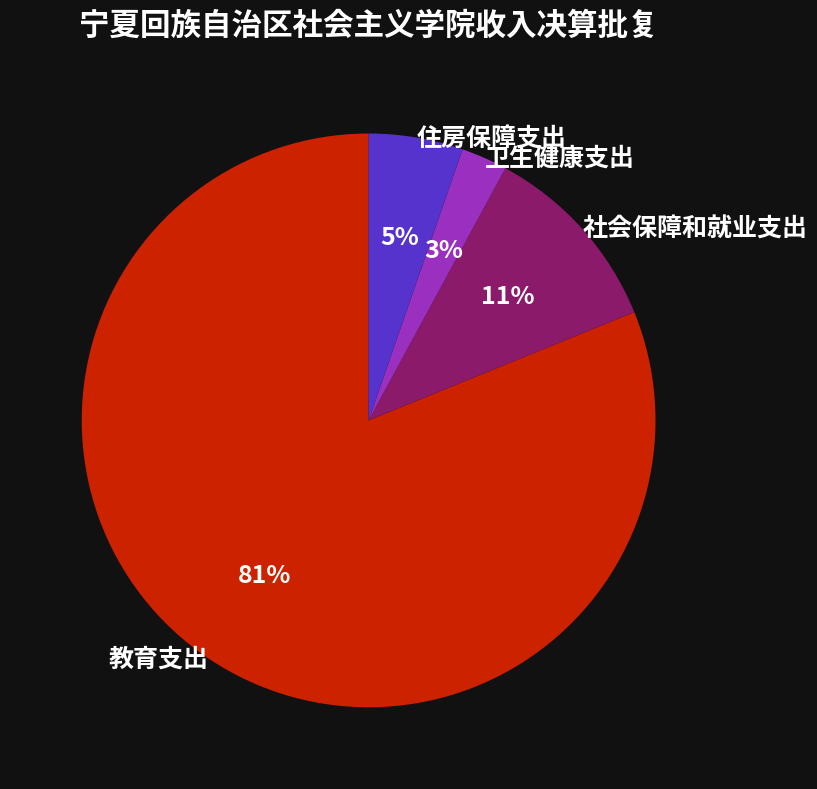

Between 教育支出 and 卫生健康支出, which is larger?

教育支出